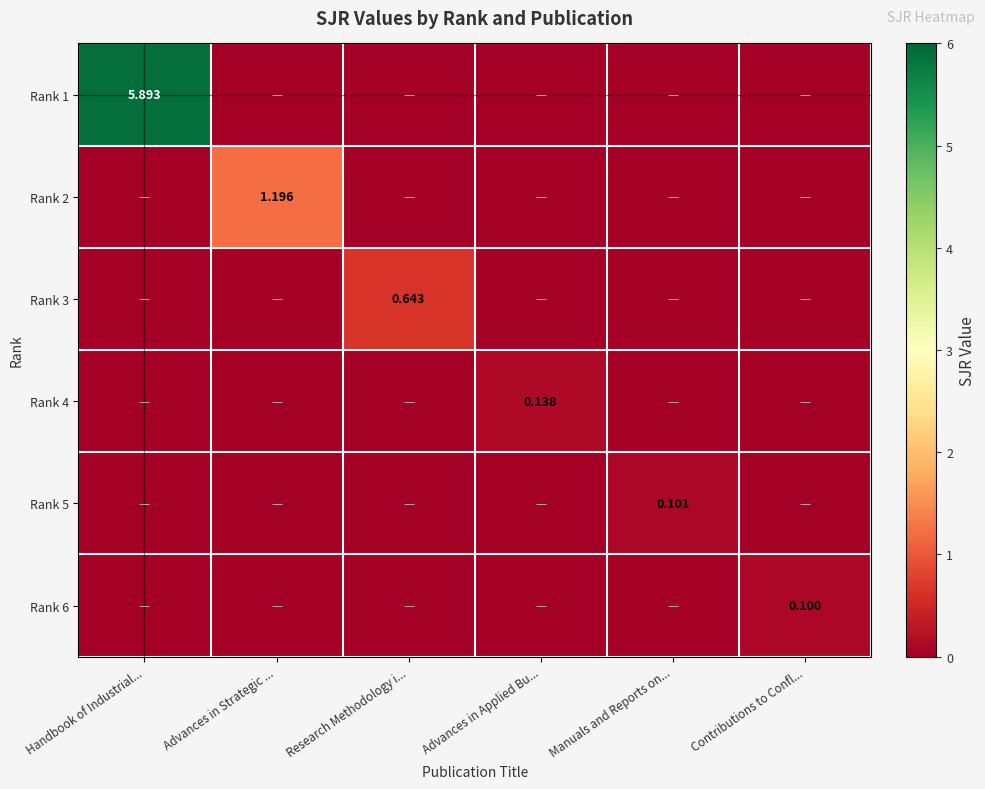

Is it true that Rank 2 equals 0.0 at Manuals and Reports on...?

True